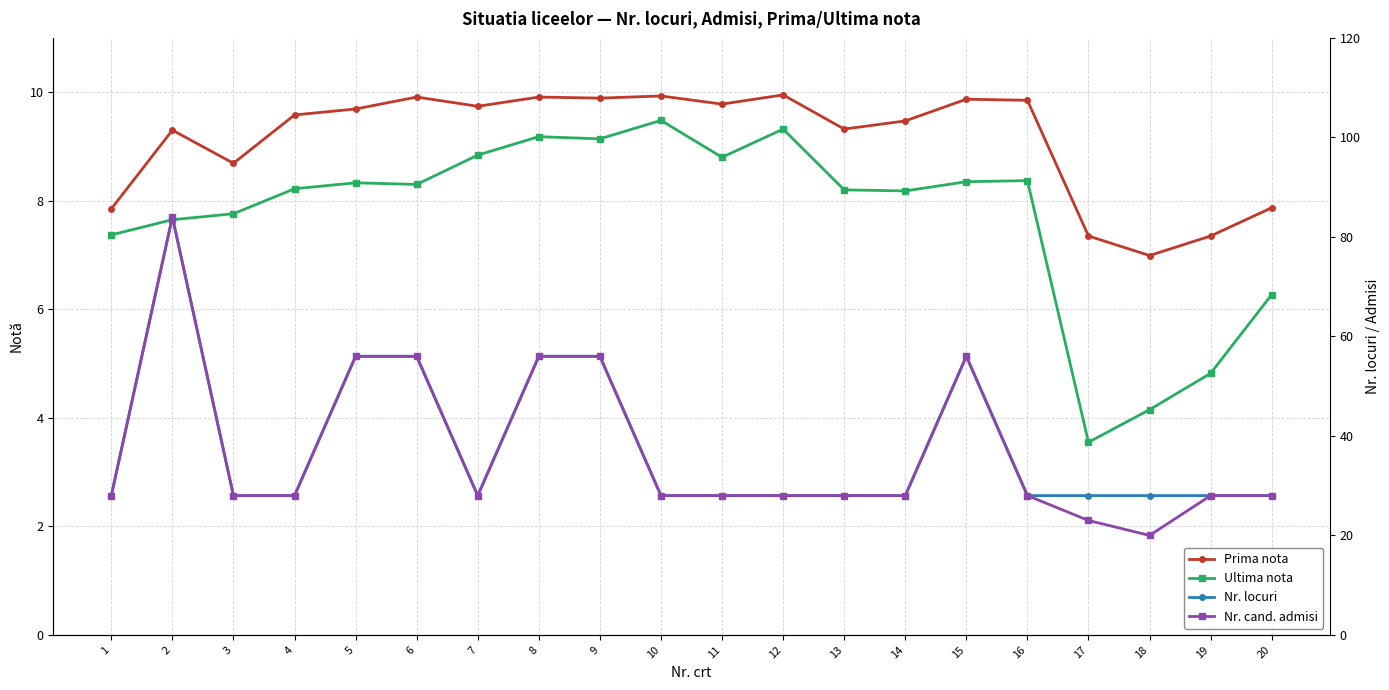

Reading left to right, list all the values displayed in this chart.

Prima nota: 1=7.8	2=9.3	3=8.7	4=9.6	5=9.7	6=9.9	7=9.7	8=9.9	9=9.9	10=9.9	11=9.8	12=9.9	13=9.3	14=9.5	15=9.9	16=9.8	17=7.3	18=7.0	19=7.3	20=7.9
Ultima nota: 1=7.4	2=7.7	3=7.8	4=8.2	5=8.3	6=8.3	7=8.8	8=9.2	9=9.1	10=9.5	11=8.8	12=9.3	13=8.2	14=8.2	15=8.3	16=8.4	17=3.5	18=4.2	19=4.8	20=6.3
Nr. locuri: 1=28.0	2=84.0	3=28.0	4=28.0	5=56.0	6=56.0	7=28.0	8=56.0	9=56.0	10=28.0	11=28.0	12=28.0	13=28.0	14=28.0	15=56.0	16=28.0	17=28.0	18=28.0	19=28.0	20=28.0
Nr. cand. admisi: 1=28.0	2=84.0	3=28.0	4=28.0	5=56.0	6=56.0	7=28.0	8=56.0	9=56.0	10=28.0	11=28.0	12=28.0	13=28.0	14=28.0	15=56.0	16=28.0	17=23.0	18=20.0	19=28.0	20=28.0